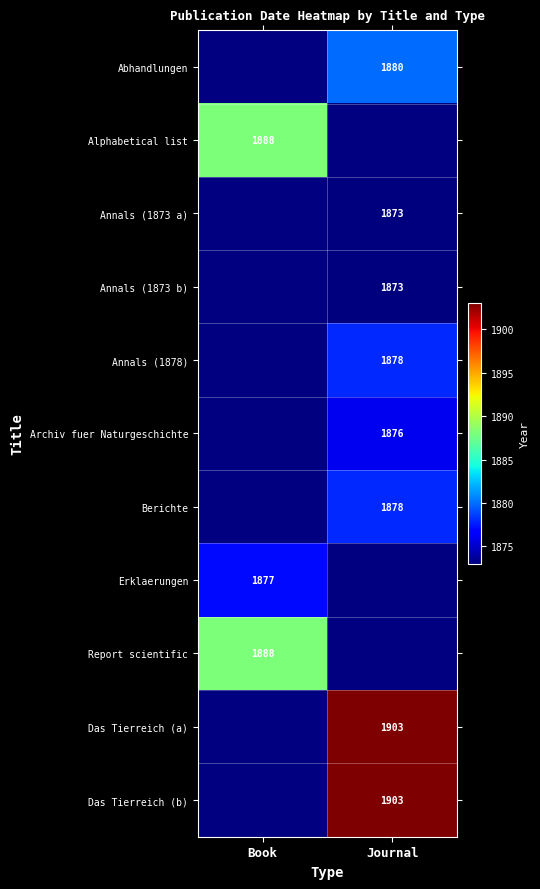

Count the number of categories in the chart.

2